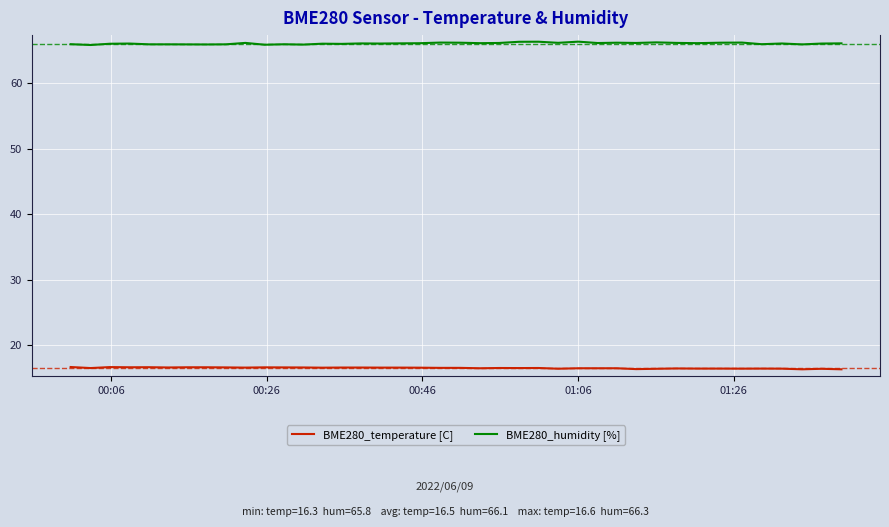

What are all the series names shown in the legend?

BME280_temperature [C], BME280_humidity [%]